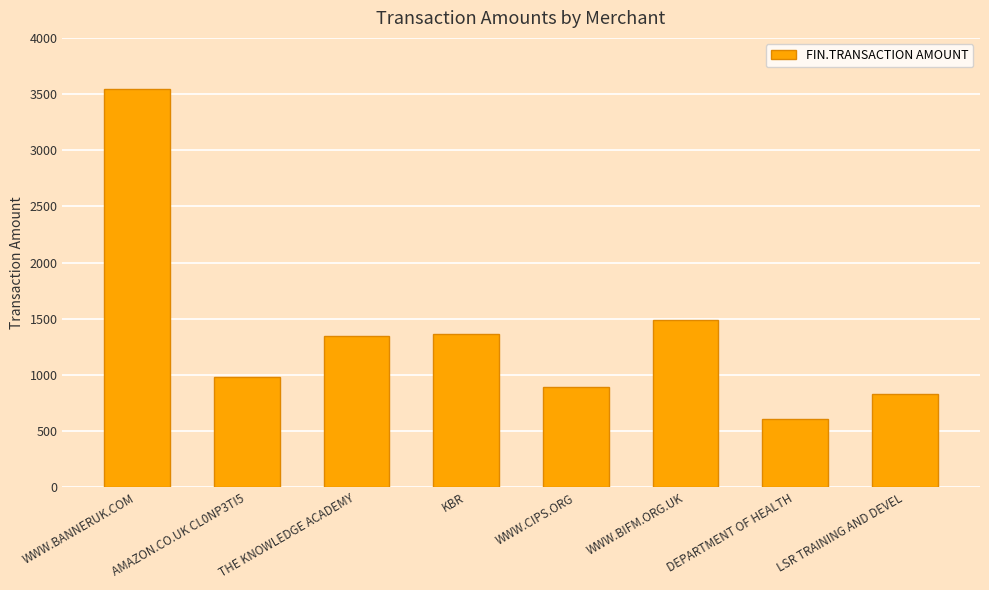

How many data points are less than 1344?

4